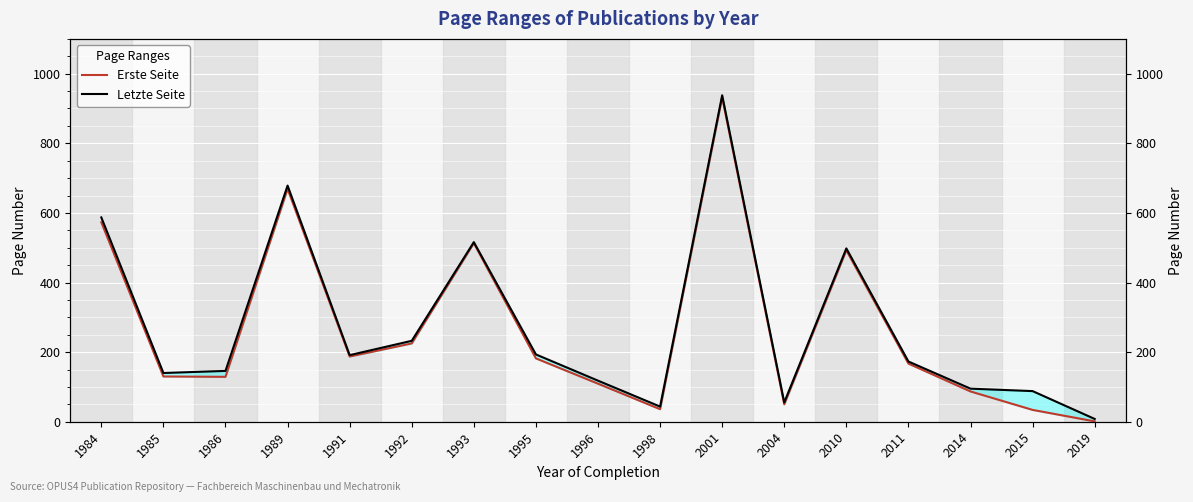

At how many categories does at least one series exceed 688?

1